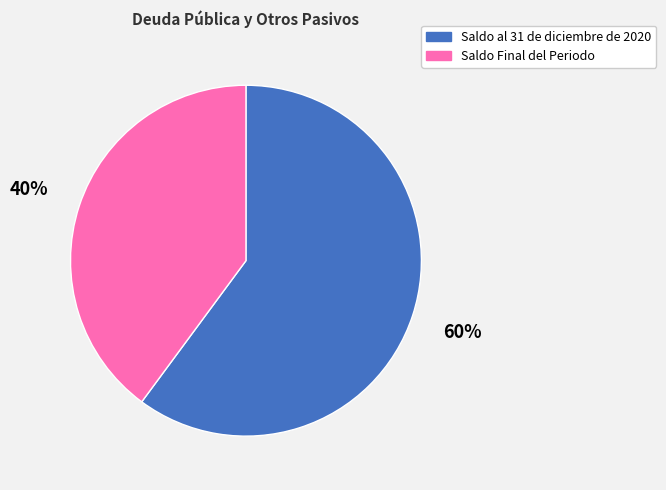

Combined, do Saldo al 31 de diciembre de 2020 and Saldo Final del Periodo account for over 50%?

Yes